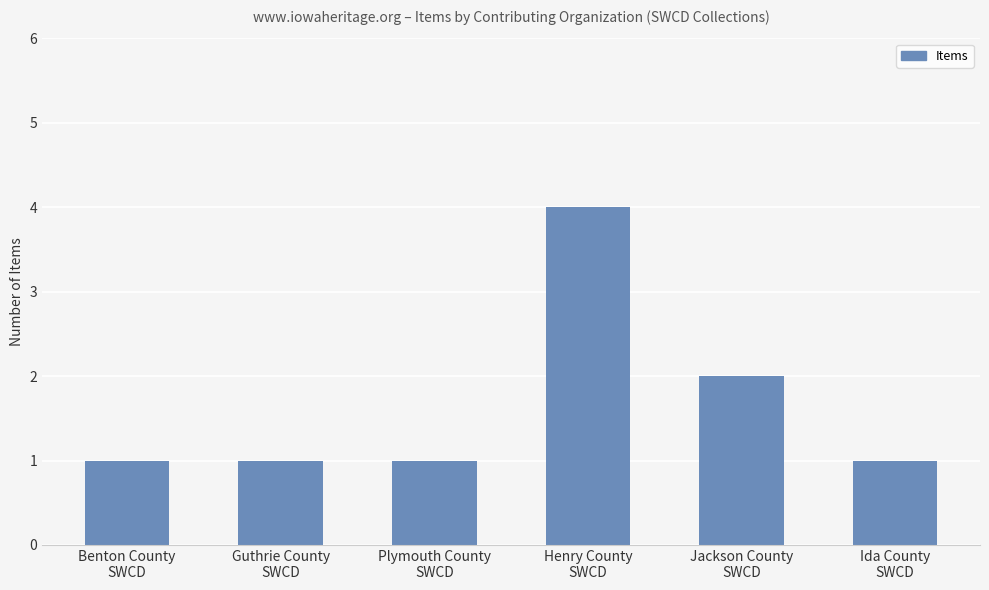

What is the maximum value shown in the chart?

4